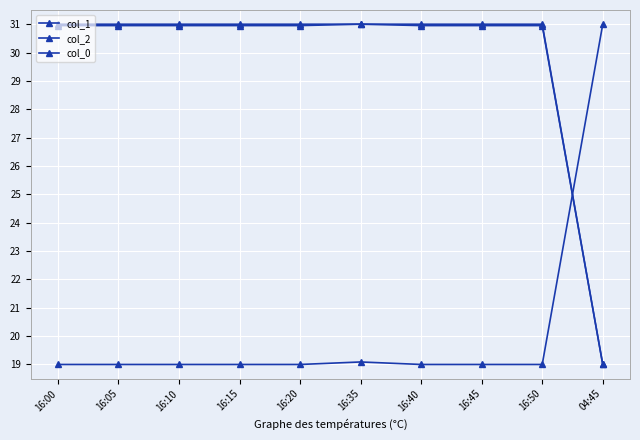

How many values in the col_2 series are below 30?

1